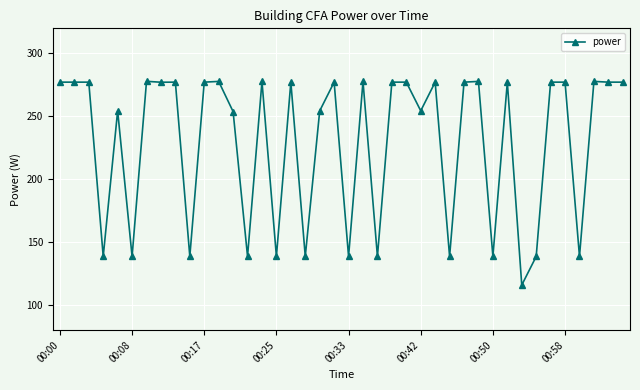

What is the sum of all values?

9175.2